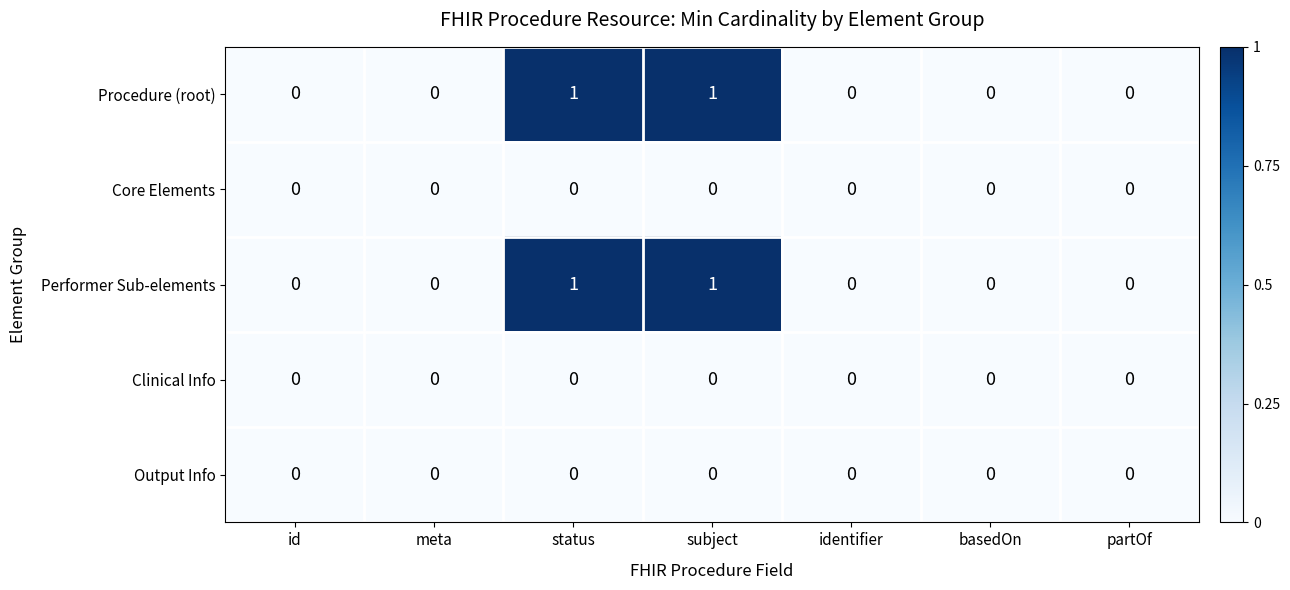

Is it true that Procedure (root) equals 0 at identifier?

True